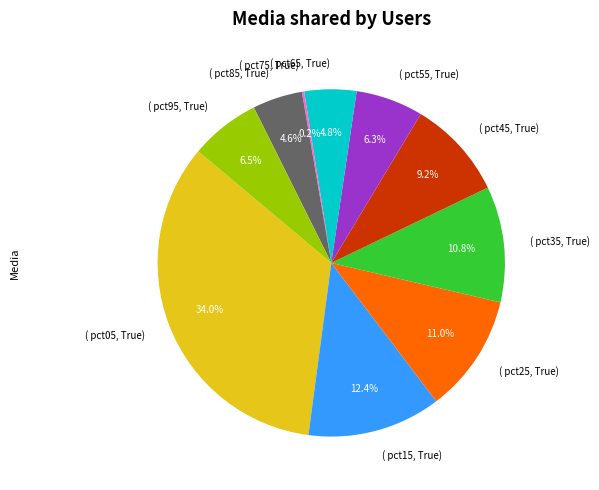

Does any single category account for the majority?

No